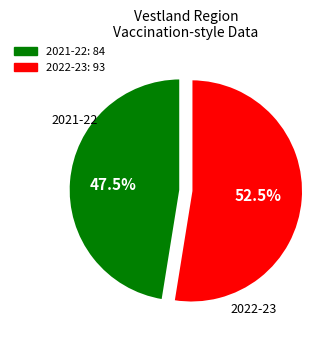

To the nearest percent, what is the combined percentage of 2021-22 and 2022-23?

100%